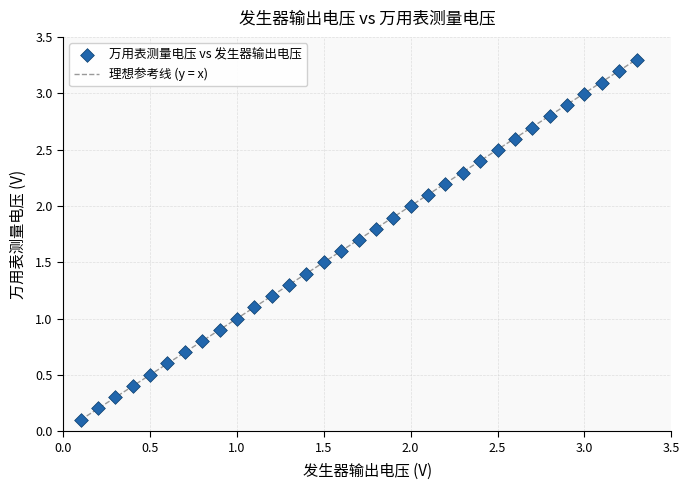

What is the range of Y values (max minus min)?

3.2